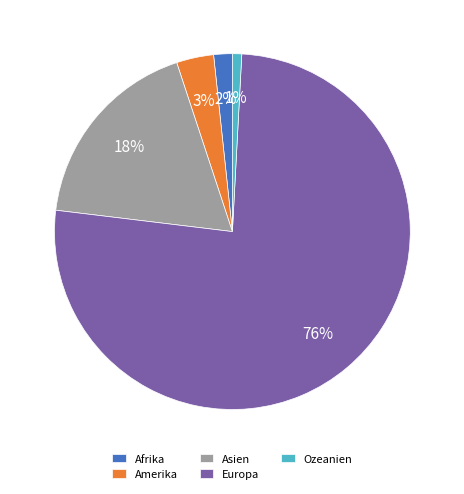

The Ozeanien slice represents 1% of the pie. True or false?

True